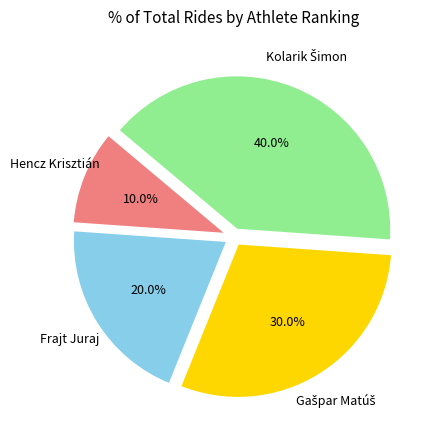

Count the number of slices in the pie.

4